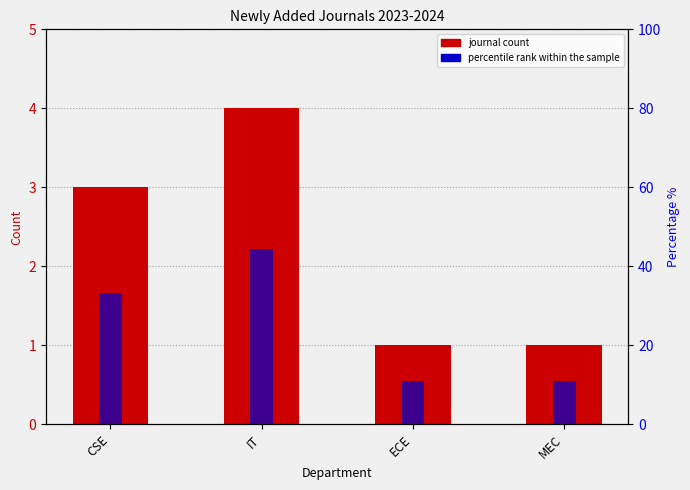

Is it true that journal count equals 4.4 at CSE?

False